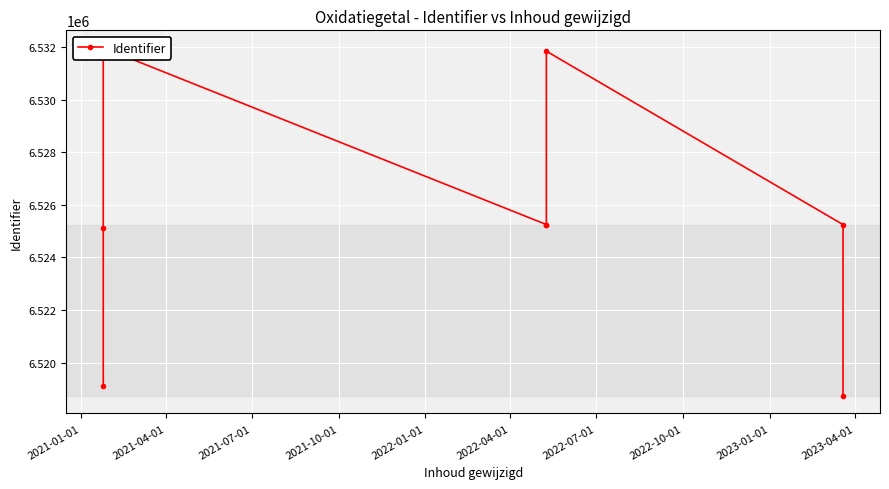

How many interior local valleys (lower than both neighbors) does the data have?

2